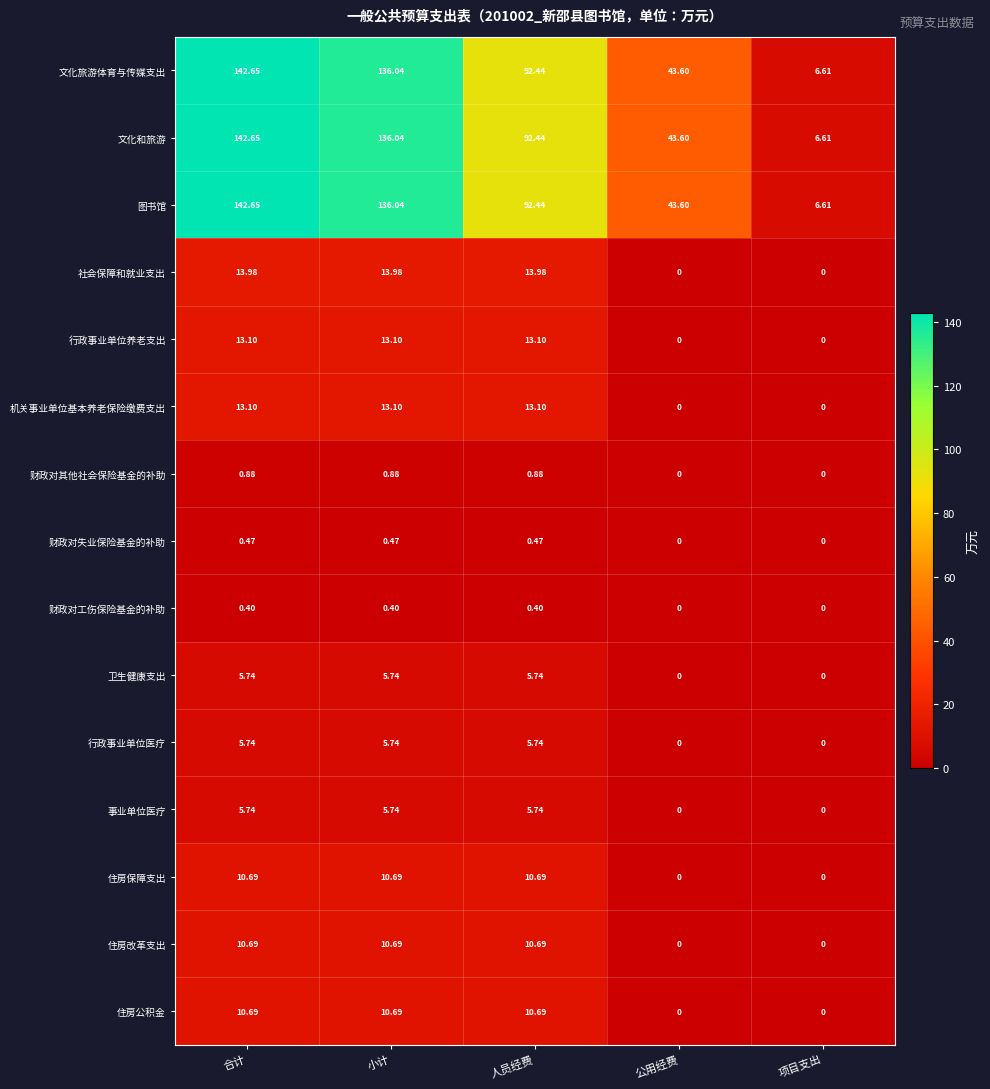

At which label does 文化旅游体育与传媒支出 first exceed 92?

合计